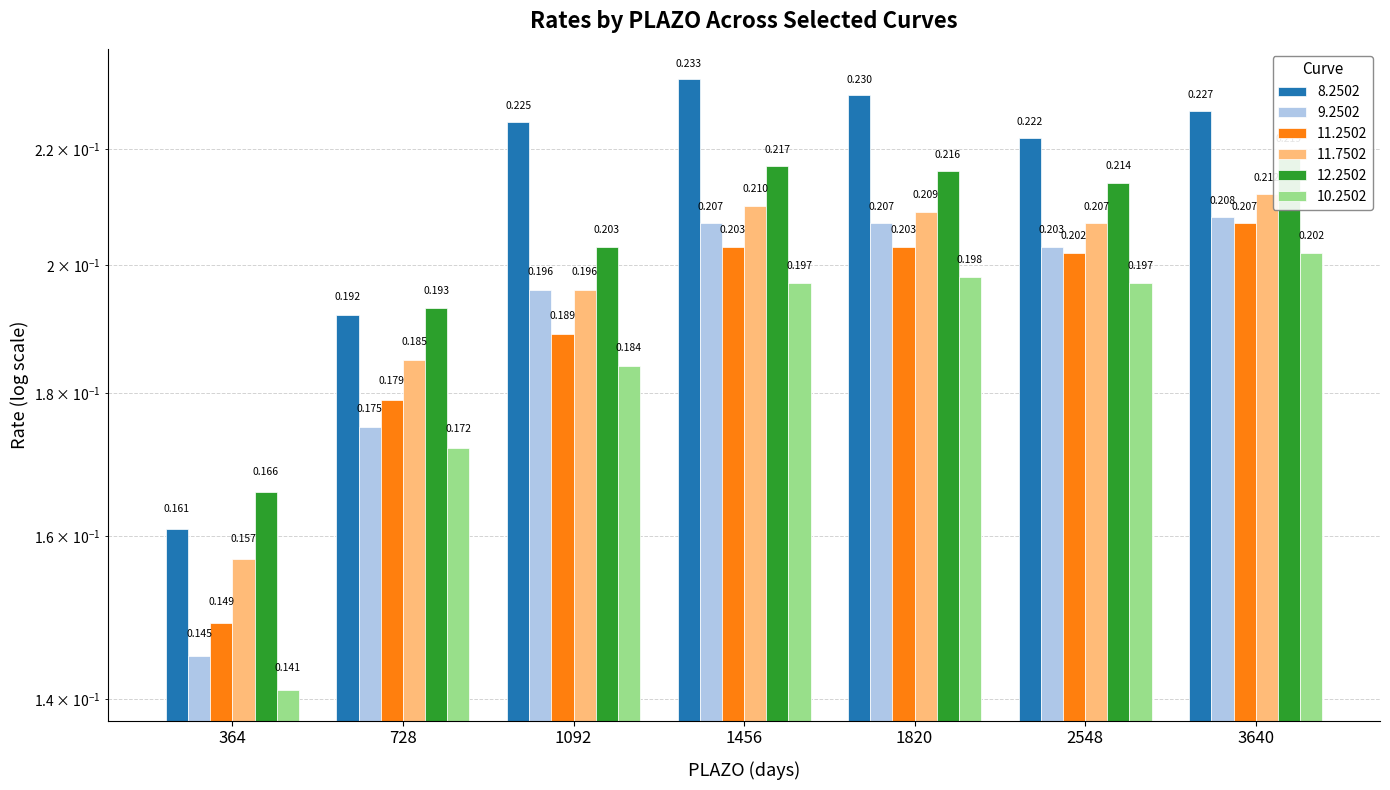

What is the sum of the 9.2502 values at 3640 and 2548?

0.4